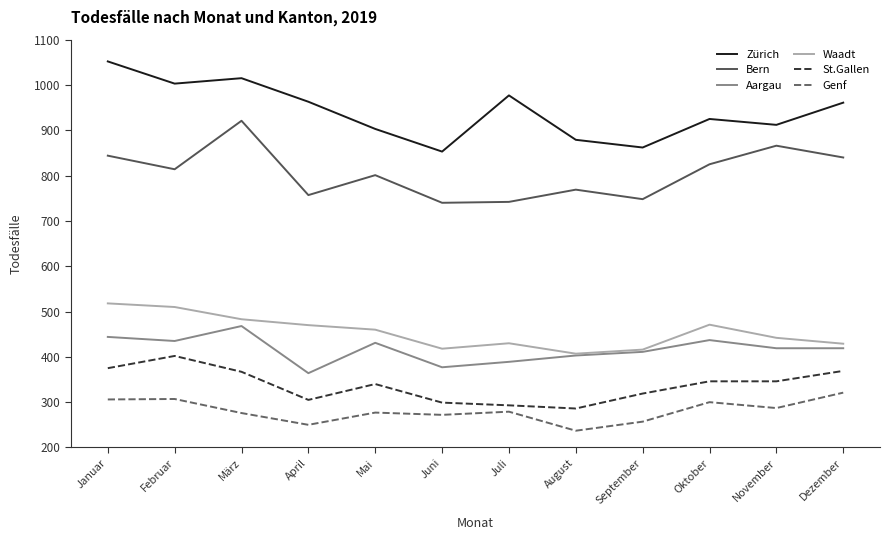

At which category does Waadt reach its first local peak?

Juli